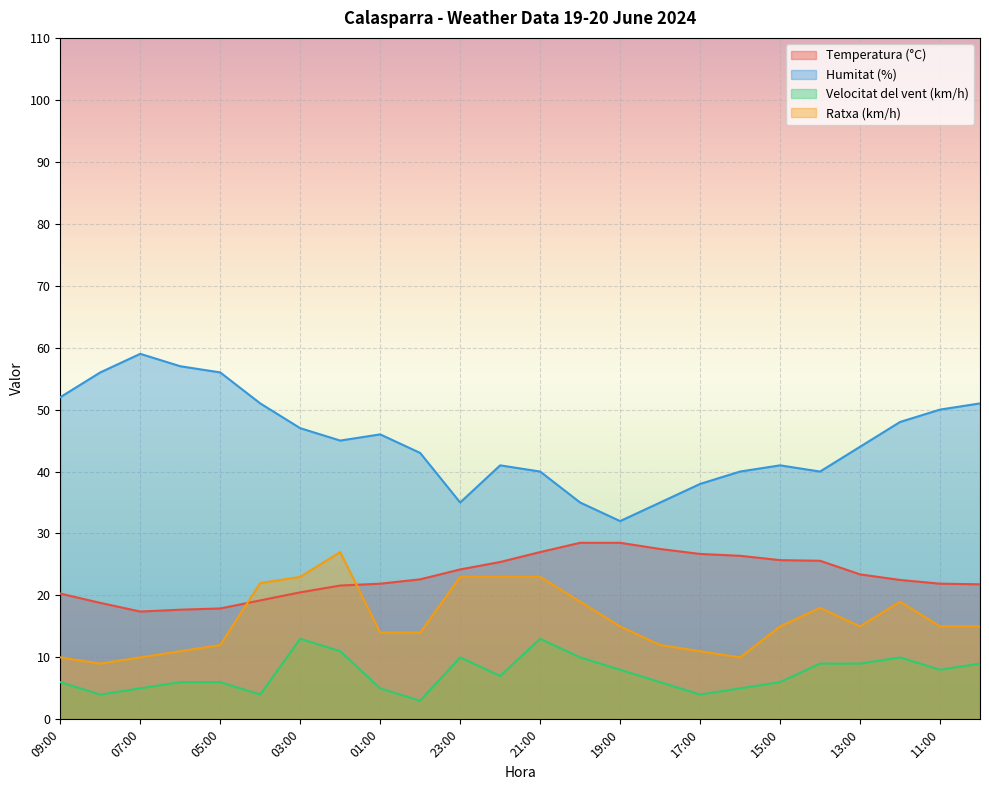

How many values in the Humitat (%) series are below 45?

12